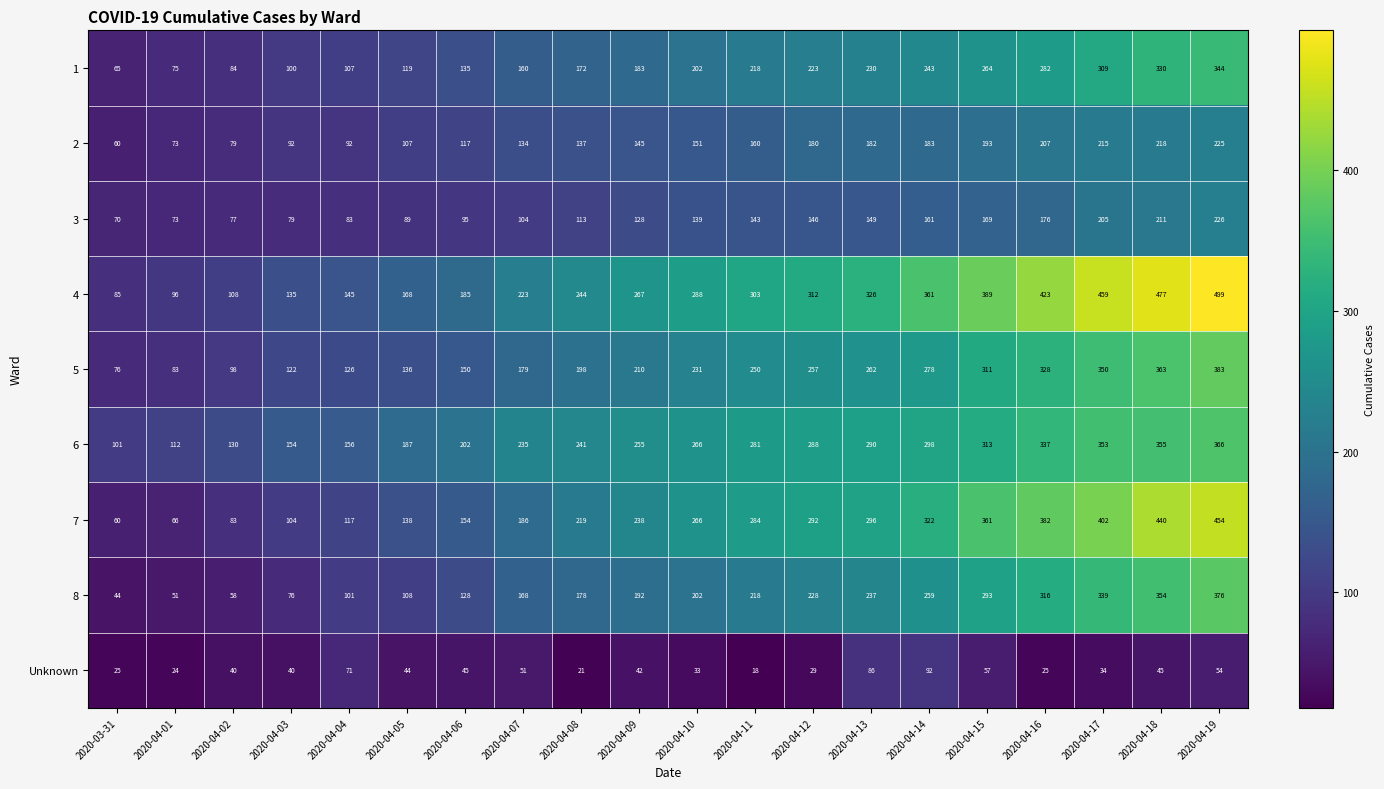

True or false: Unknown has a value of 72 at 2020-04-02.

False